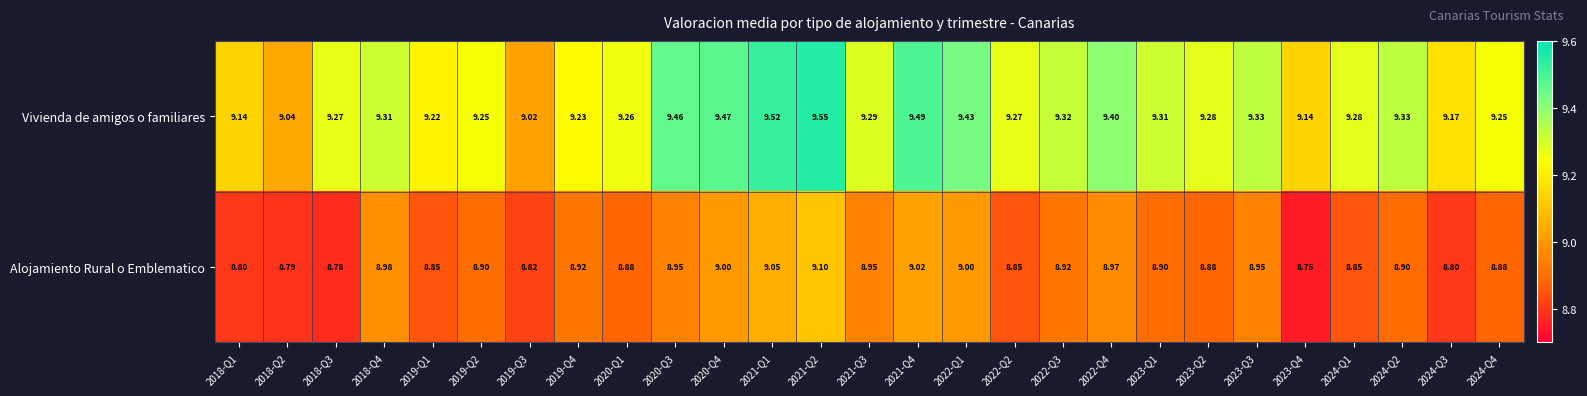

Which series has the widest spread of values?

Vivienda de amigos o familiares